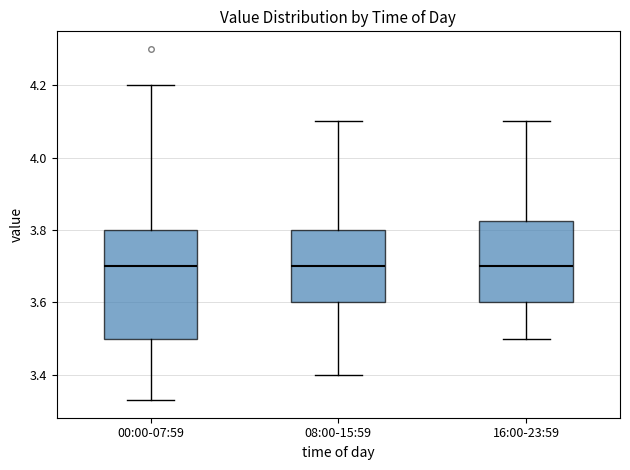

Which box is the tallest, from its lower edge to its upper edge?

00:00-07:59